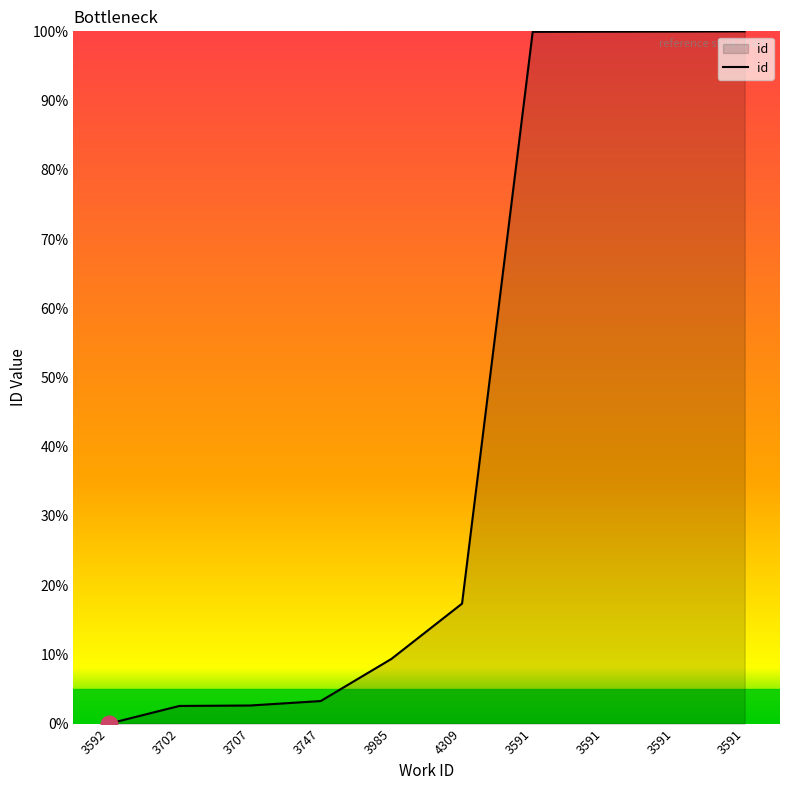

Which category has the lowest value across all series?

3592